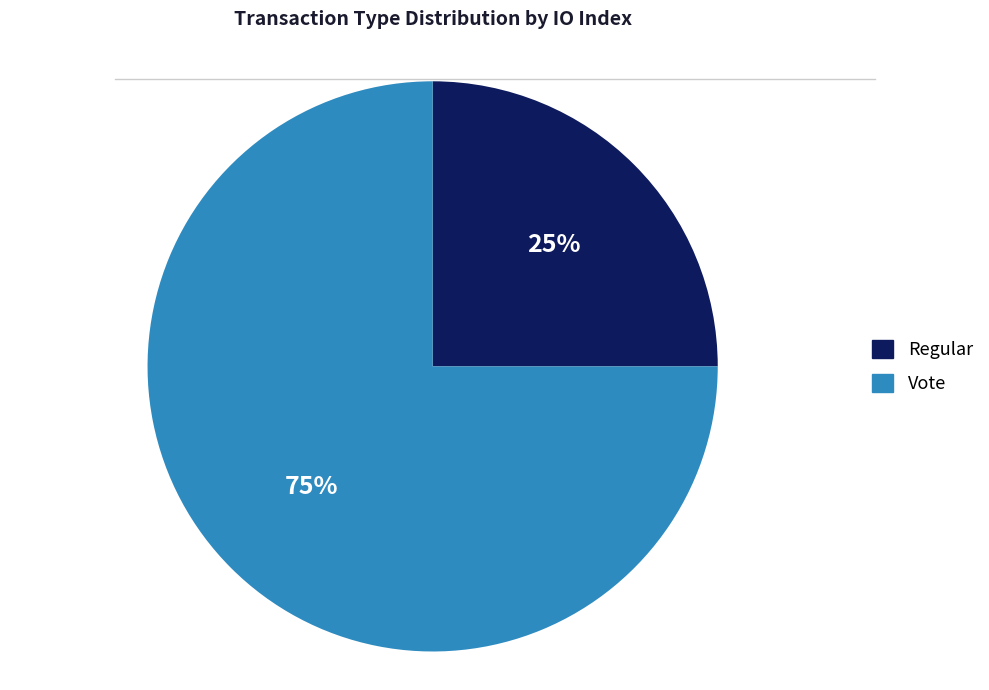

True or false: Regular accounts for 38% of the total.

False